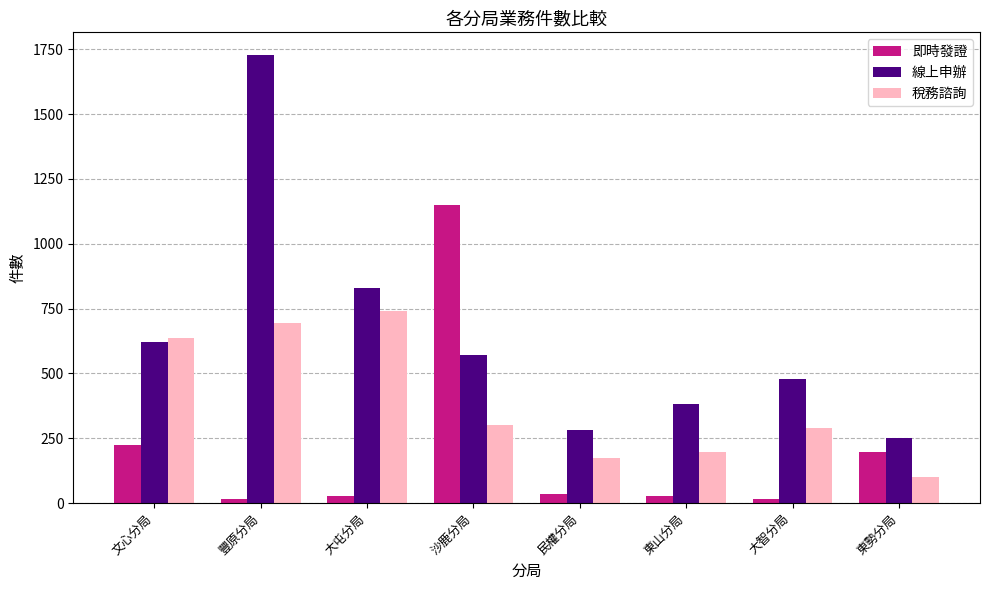

List the labels in order of 線上申辦 value, smallest first.

東勢分局, 民權分局, 東山分局, 大智分局, 沙鹿分局, 文心分局, 大屯分局, 豐原分局